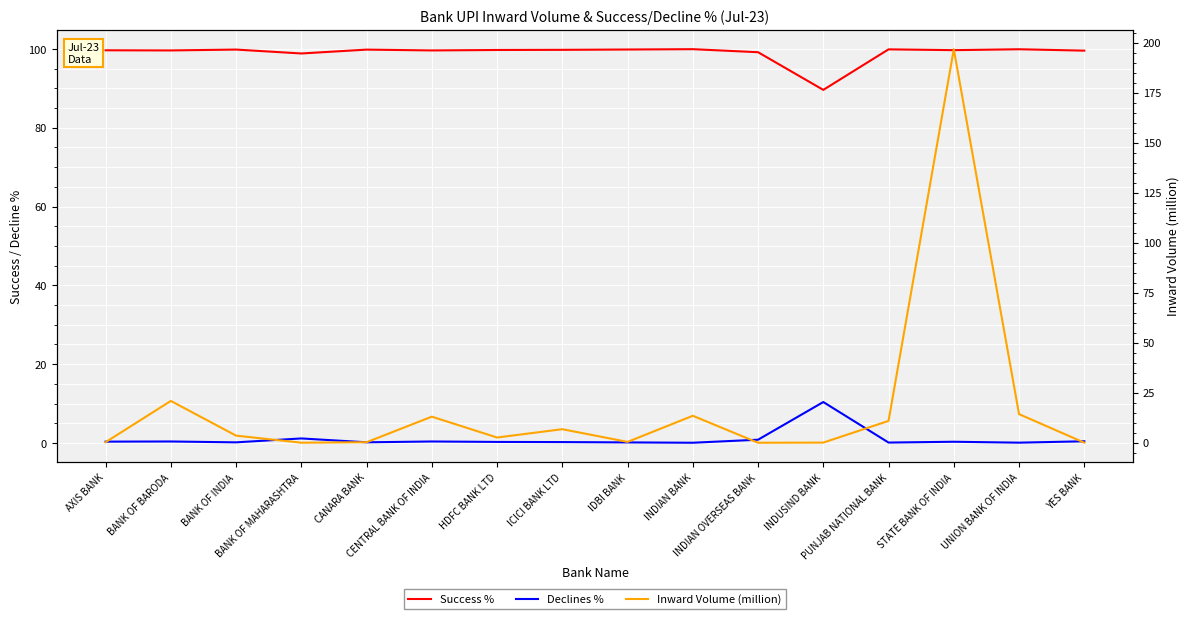

At how many categories does at least one series exceed 109?

1